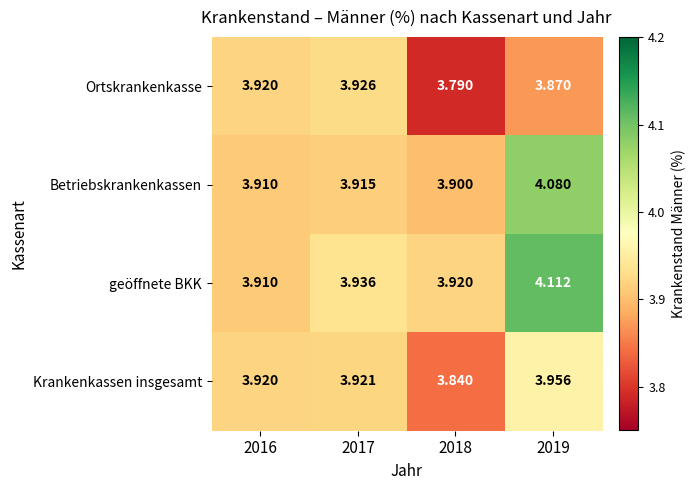

Is the value of geöffnete BKK at 2018 greater than the value of Ortskrankenkasse at 2018?

Yes